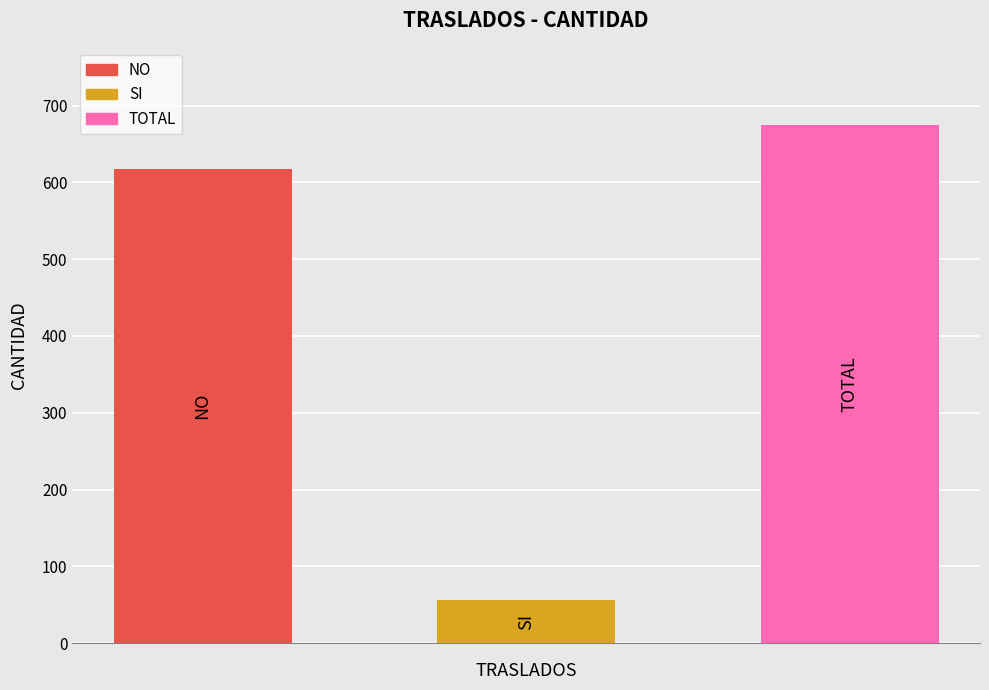

What is the smallest value displayed?

56